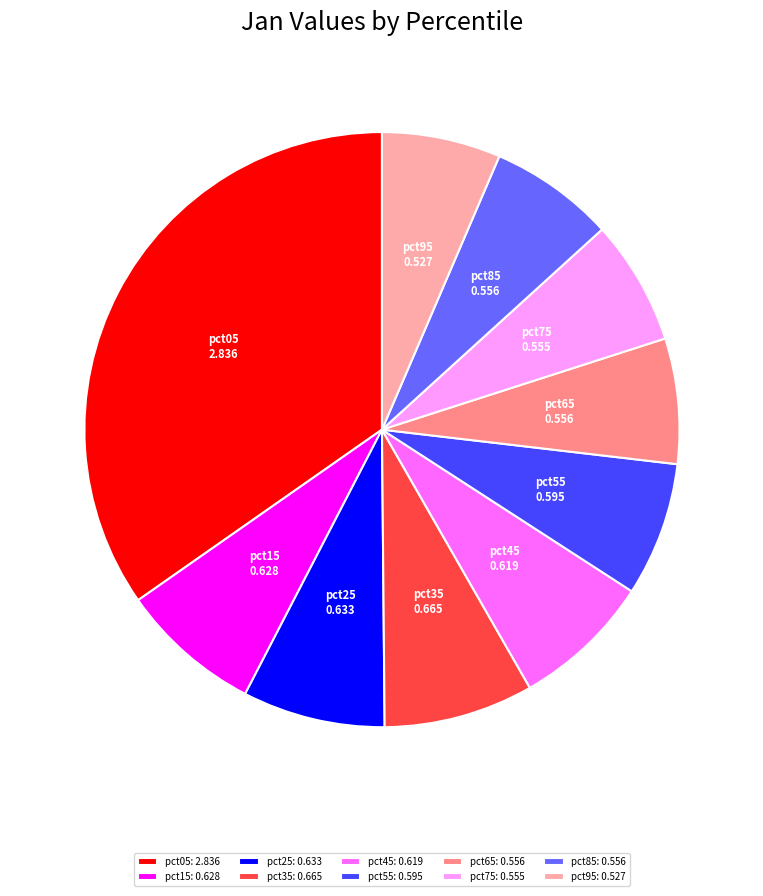

Between pct75 and pct05, which is larger?

pct05